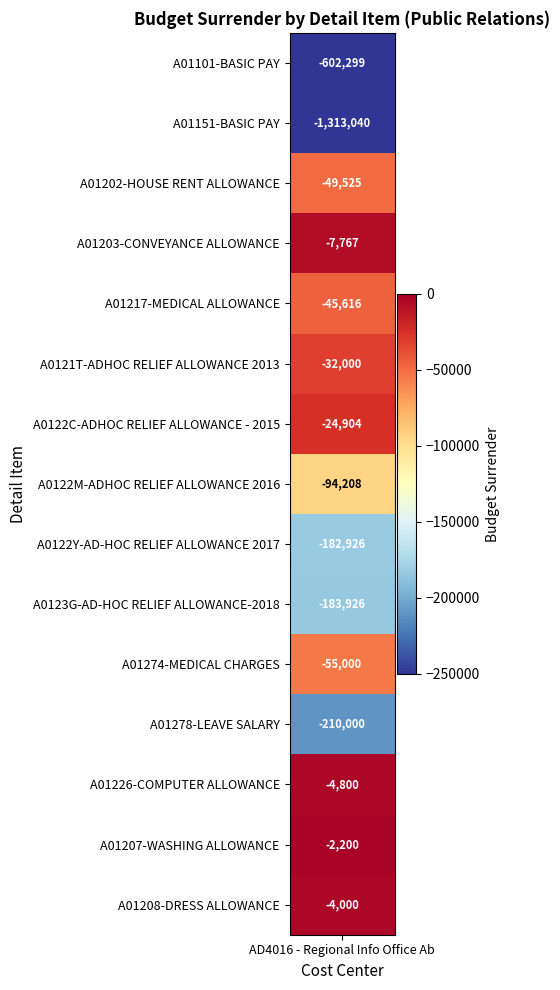

What is the difference between the values at A0122M-ADHOC RELIEF ALLOWANCE 2016 and A01151-BASIC PAY?

1218832